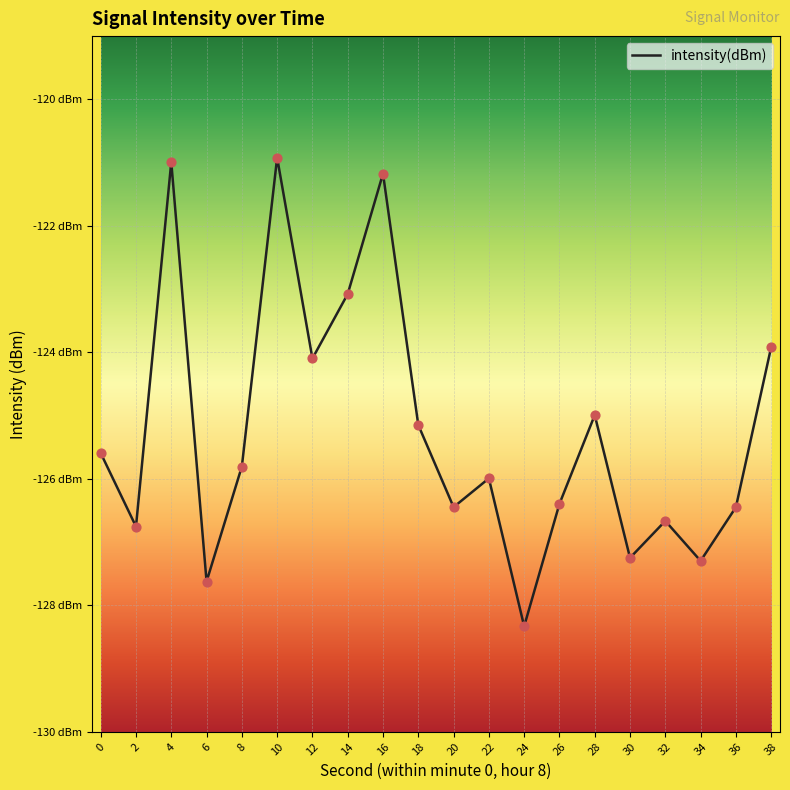

Does the chart have visible grid lines?

Yes